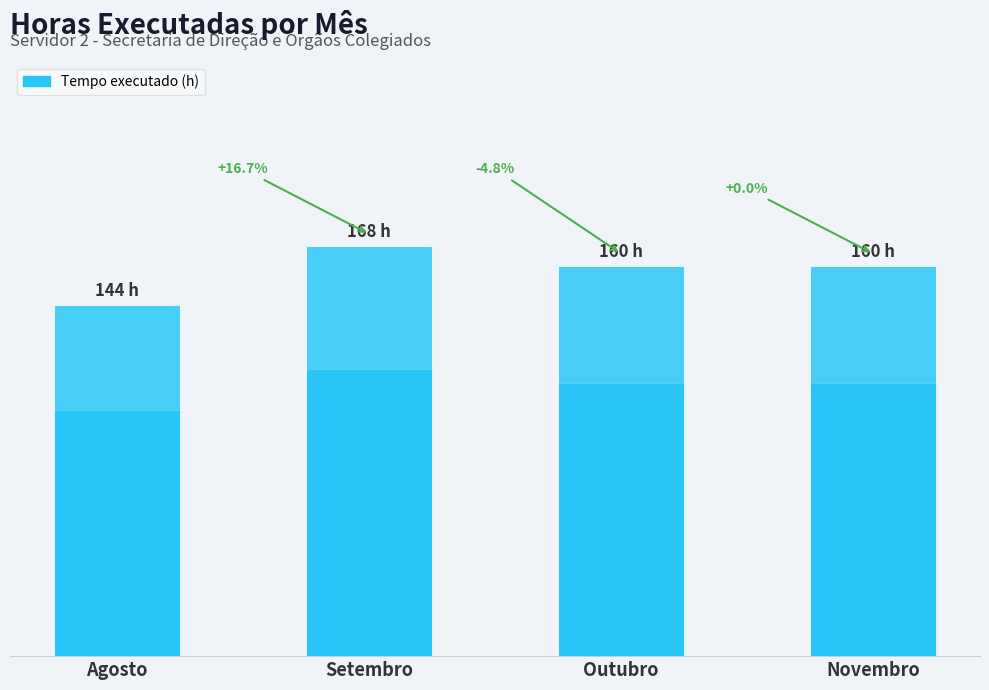

Are the bars horizontal?

No